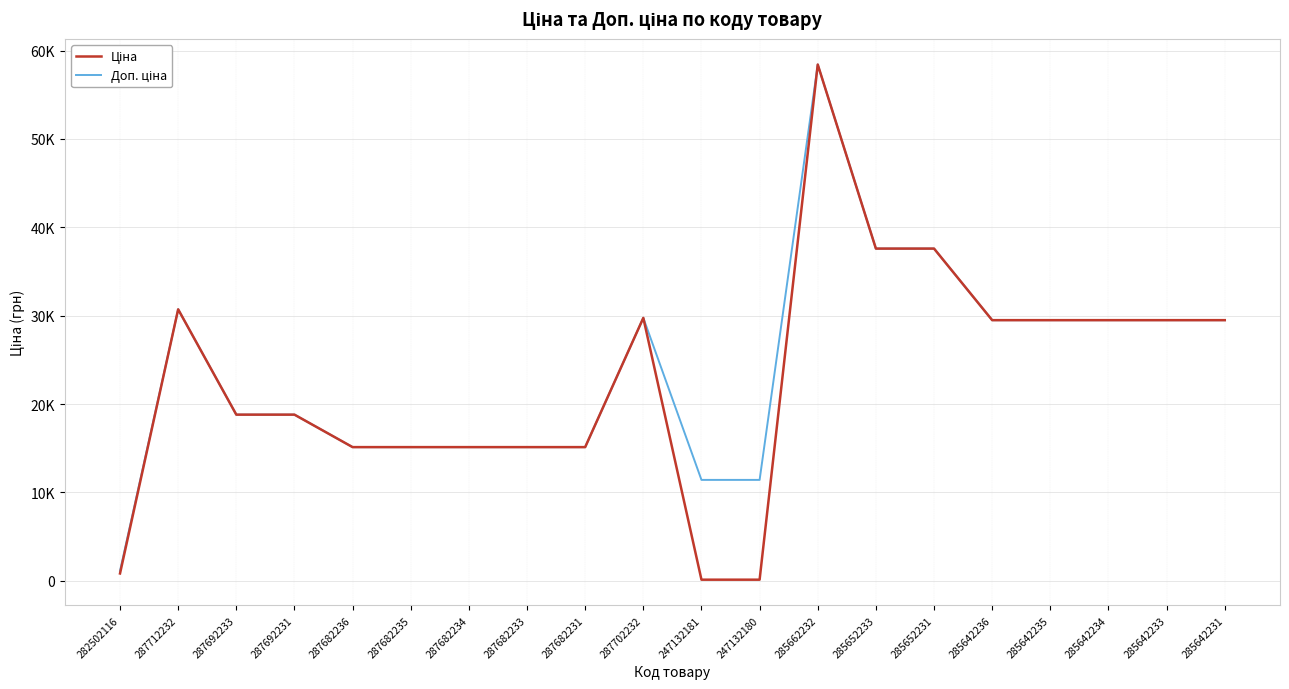

Where does the Ціна series first go above 29491?

287712232